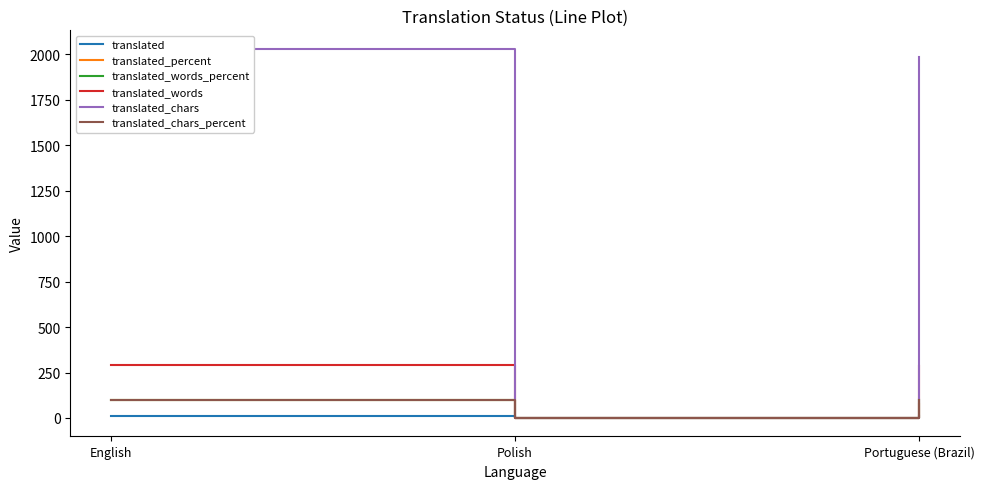

What is the average value of the translated_chars series?

1338.3